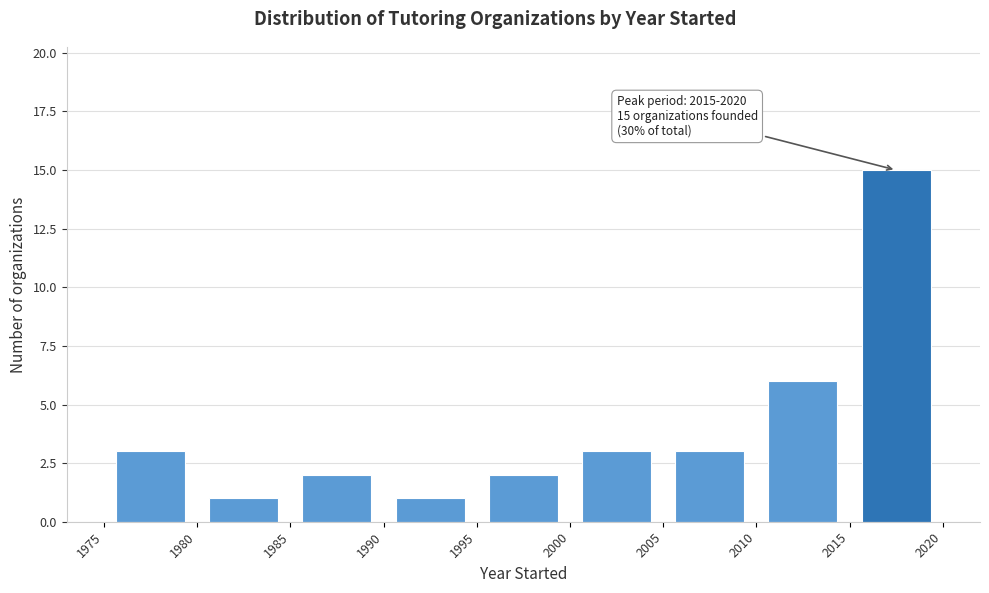

Which range on the x-axis has the tallest bar?

2015 to 2020